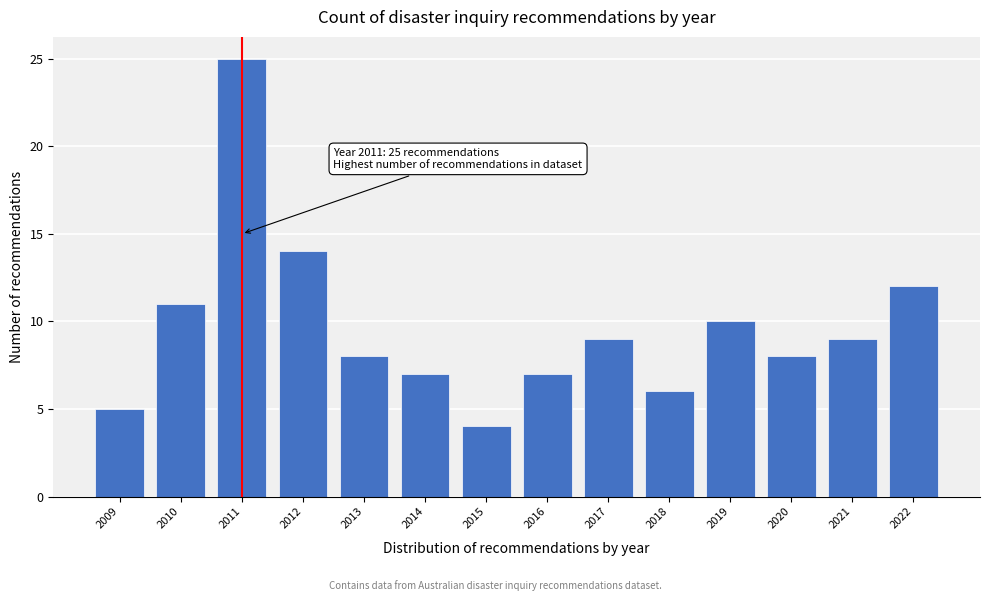

Reading right to left, transcribe all the data shown in this chart.

12	9	8	10	6	9	7	4	7	8	14	25	11	5